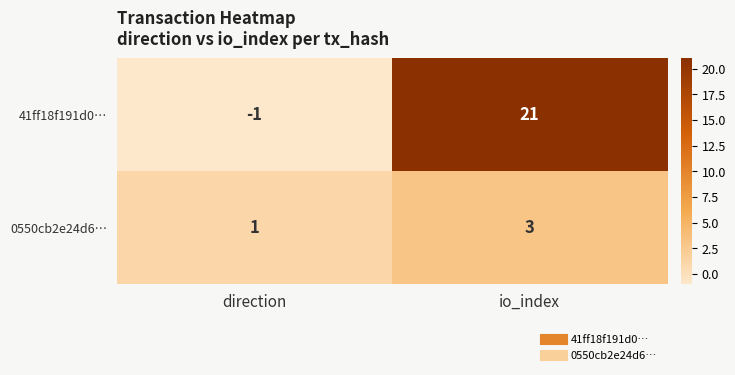

Reading left to right, what are all the values shown in this chart?

41ff18f191d0…: -1	21
0550cb2e24d6…: 1	3